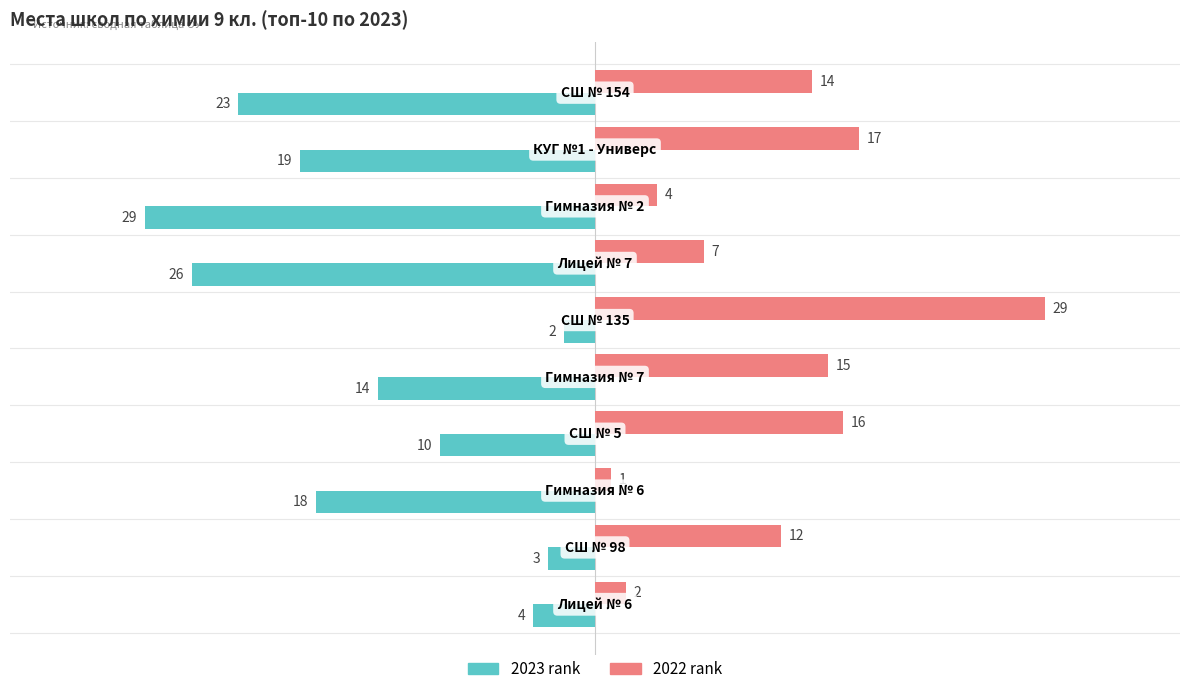

Count the number of categories in the chart.

10